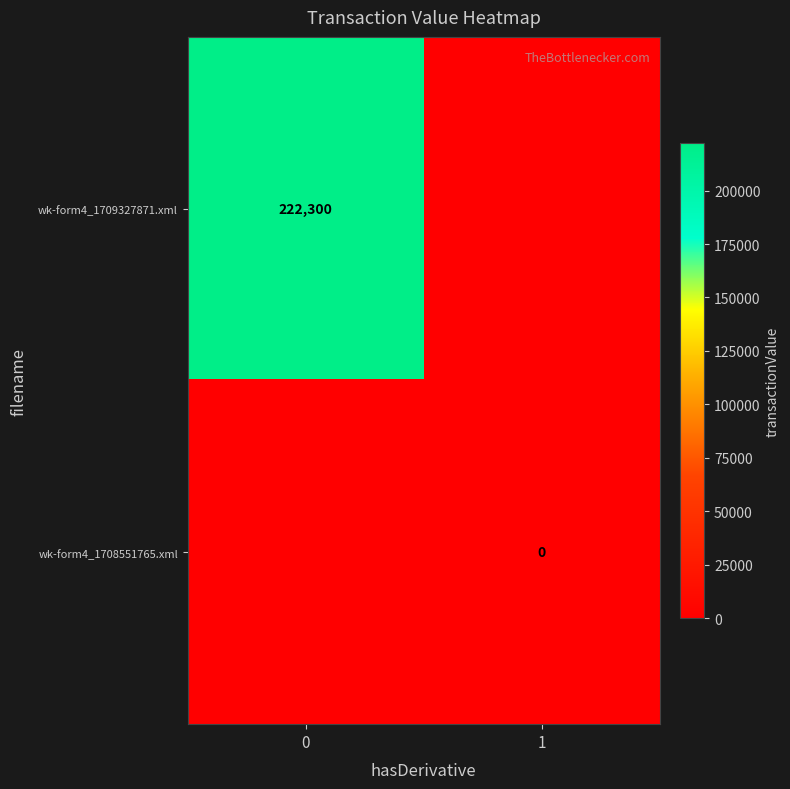

The wk-form4_1709327871.xml series shows 292931 at 0. True or false?

False